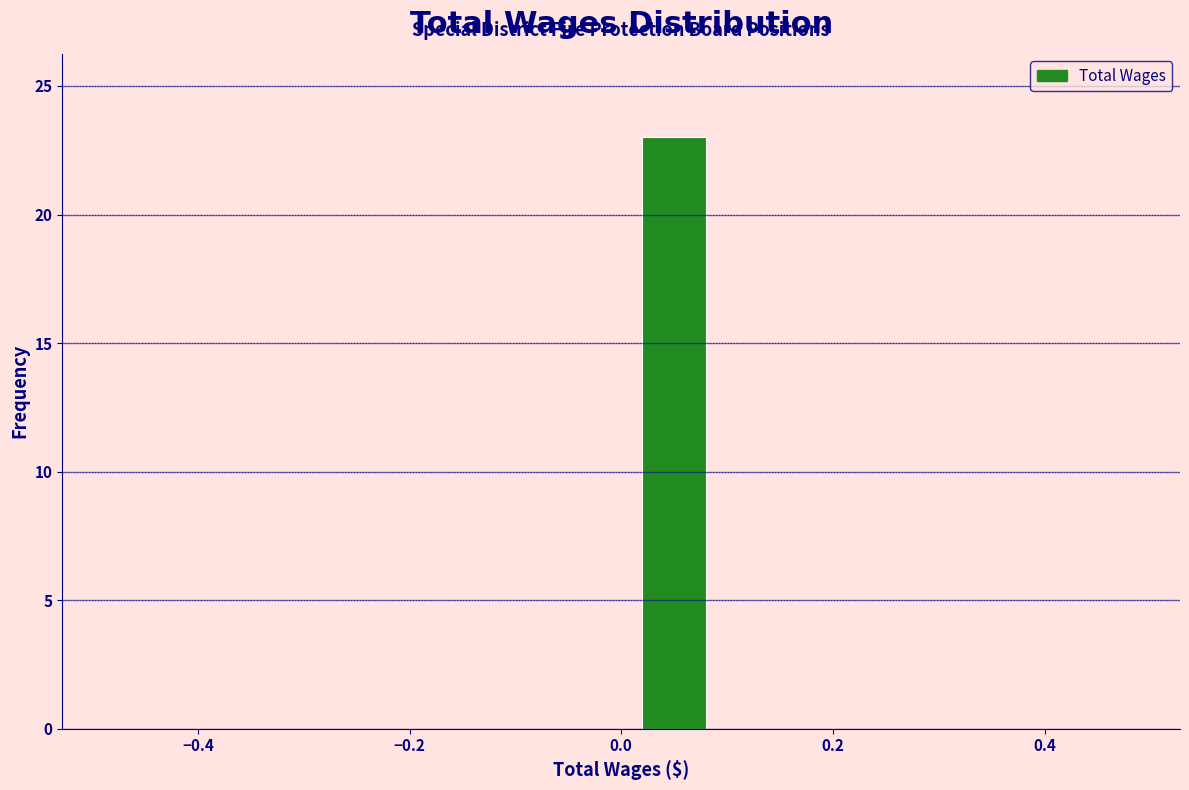

Which range on the x-axis has the tallest bar?

0.0 to 0.1